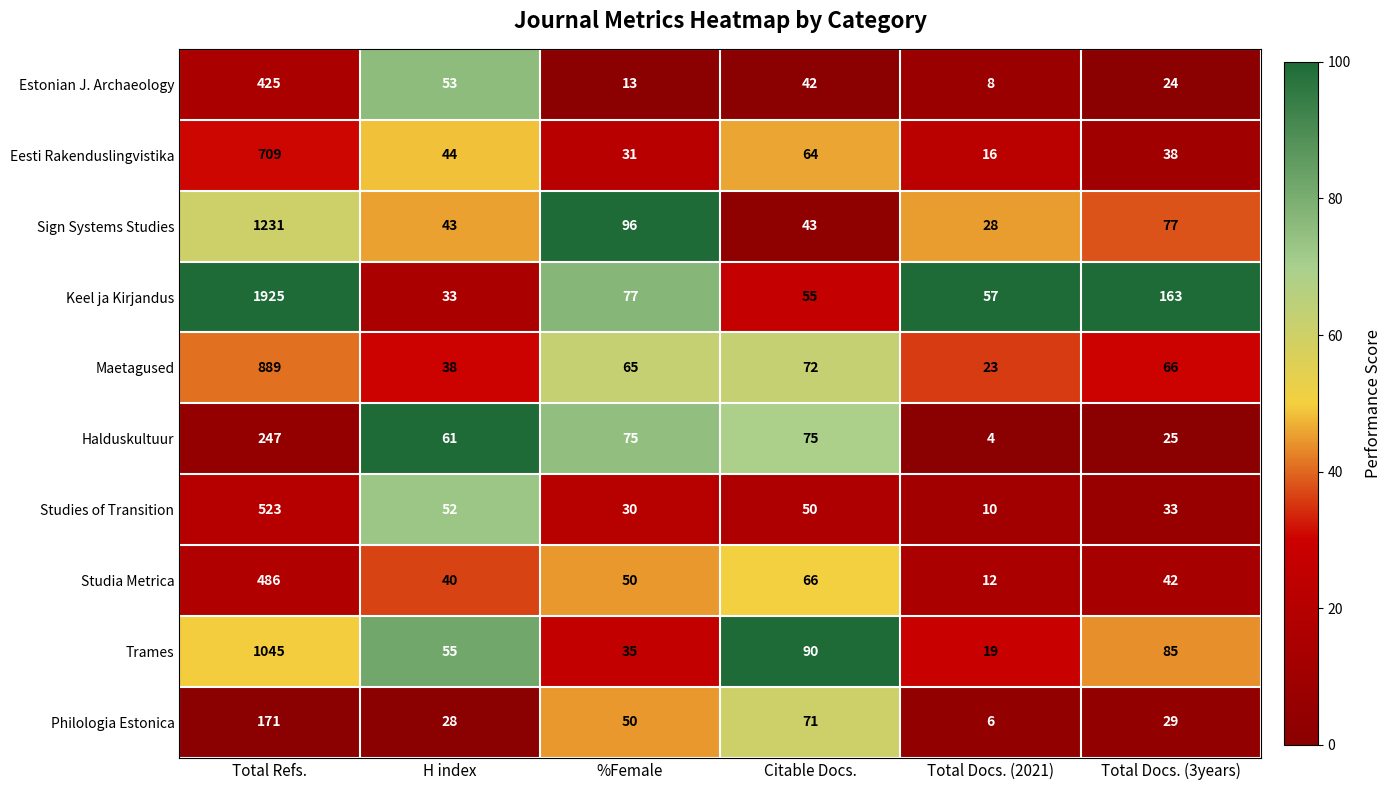

The Keel ja Kirjandus series shows 33 at %Female. True or false?

False